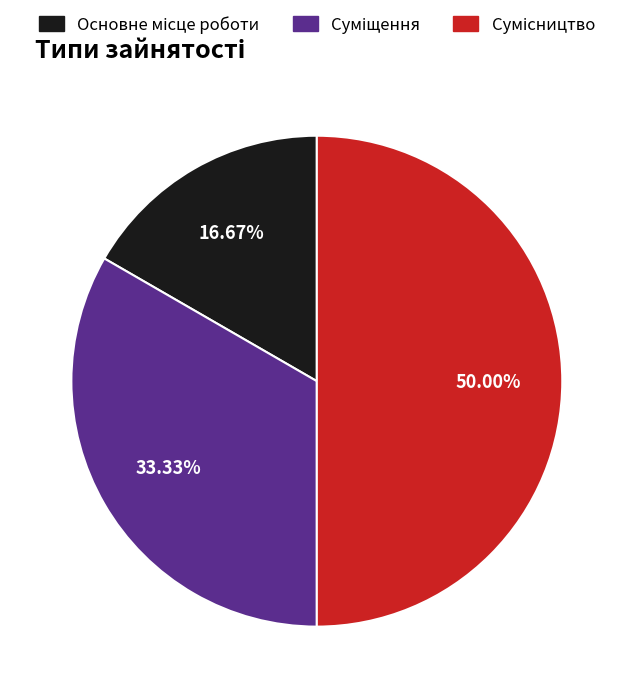

Does any single category account for the majority?

No